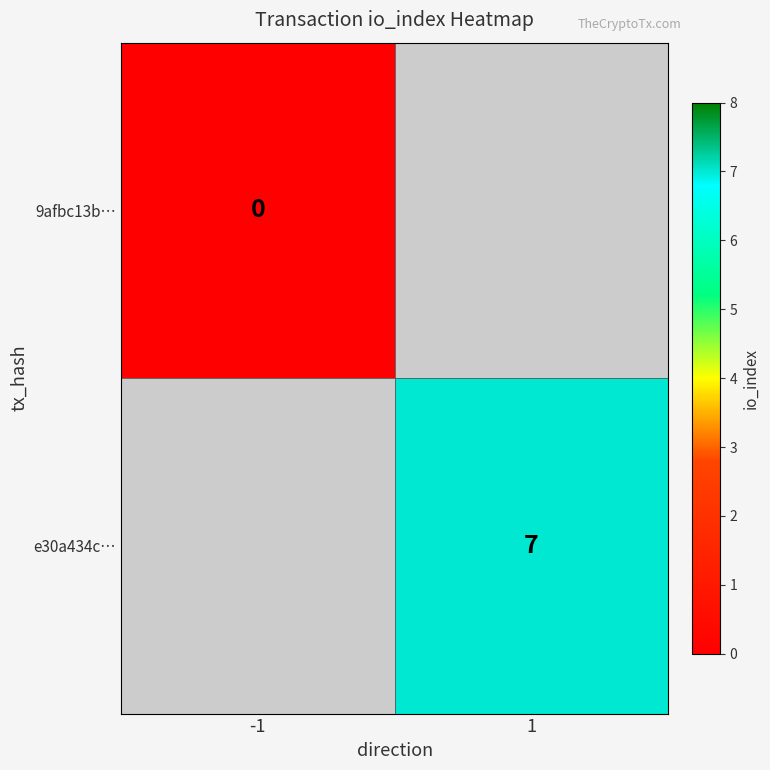

The e30a434c… series shows 7 at 1. True or false?

True